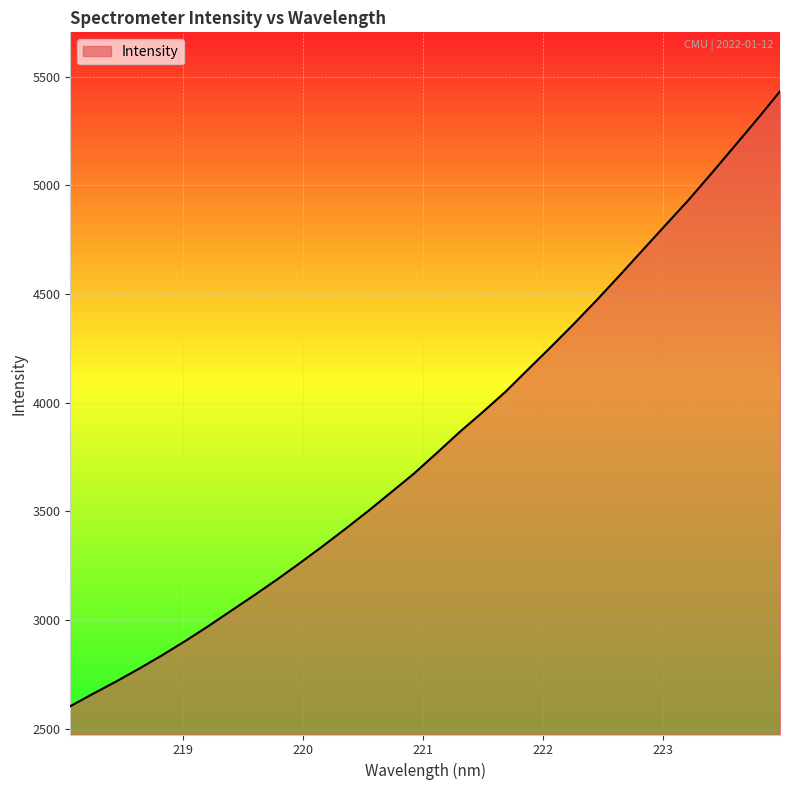

What is the difference between the maximum and minimum values?

2829.8